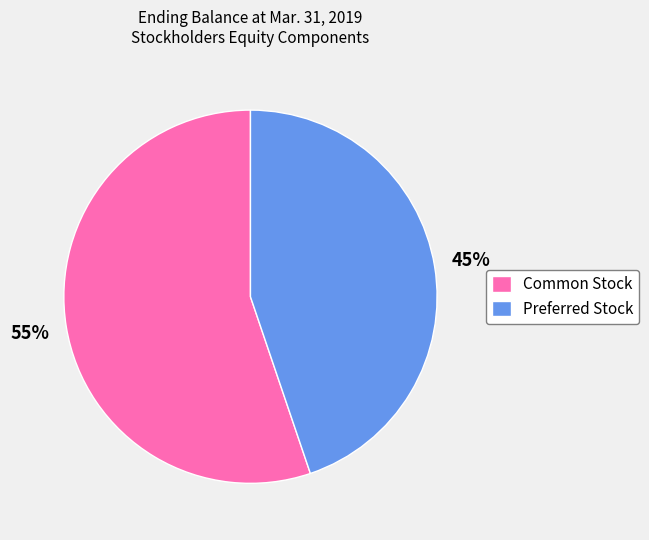

Is it true that Common Stock is 55% of the pie?

True